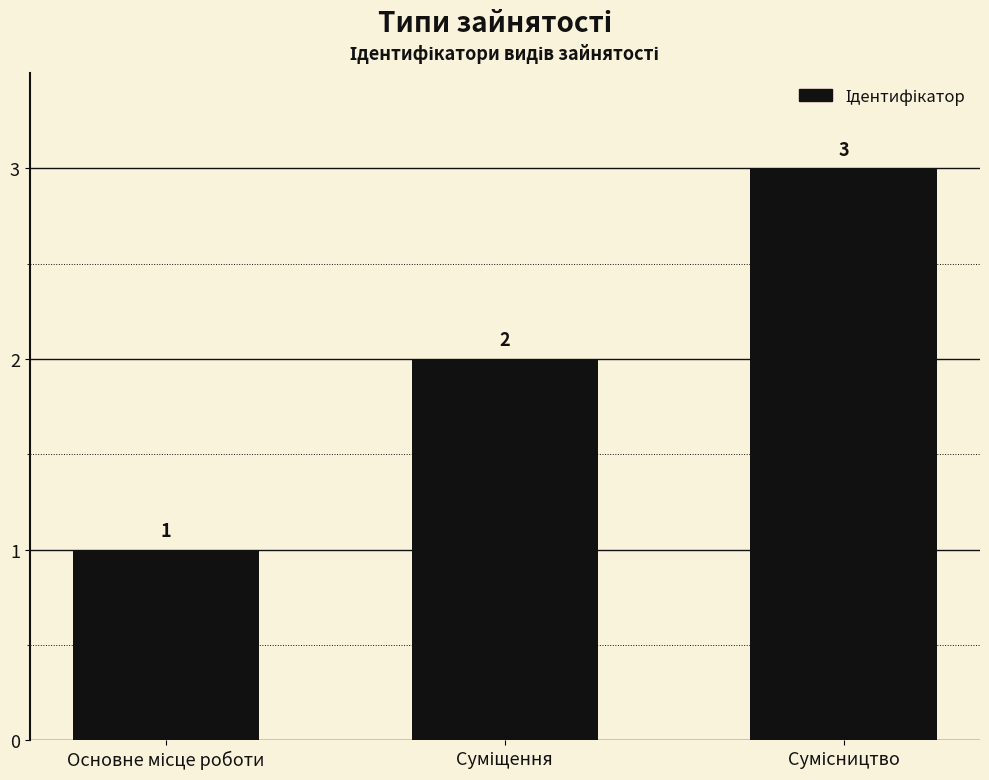

What is the greatest value displayed?

3